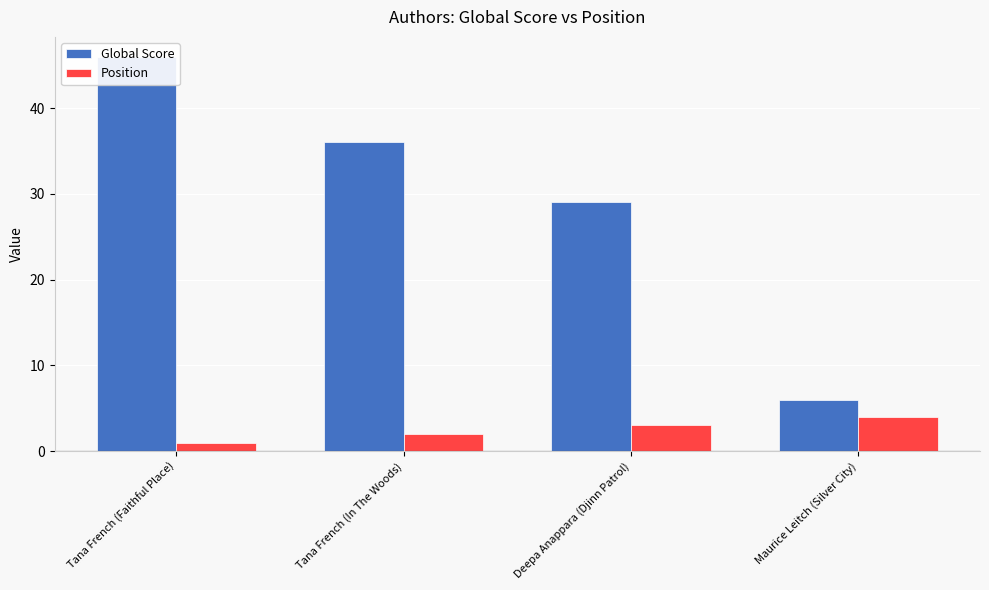

What value does the Position series have at Maurice Leitch (Silver City)?

4